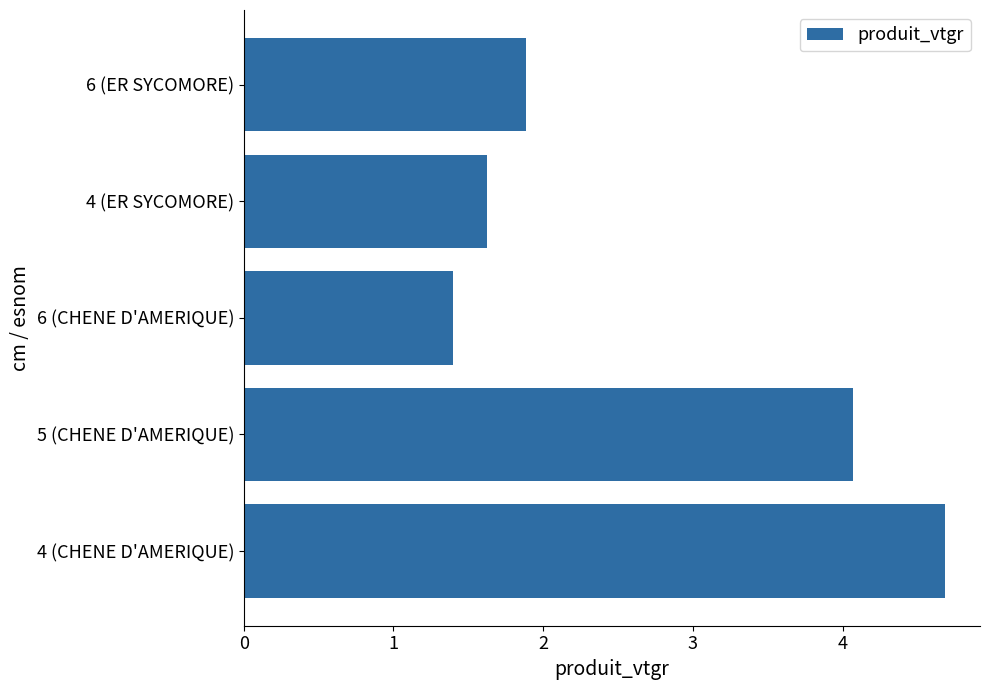

What value does the data have at 5 (CHENE D'AMERIQUE)?

4.1